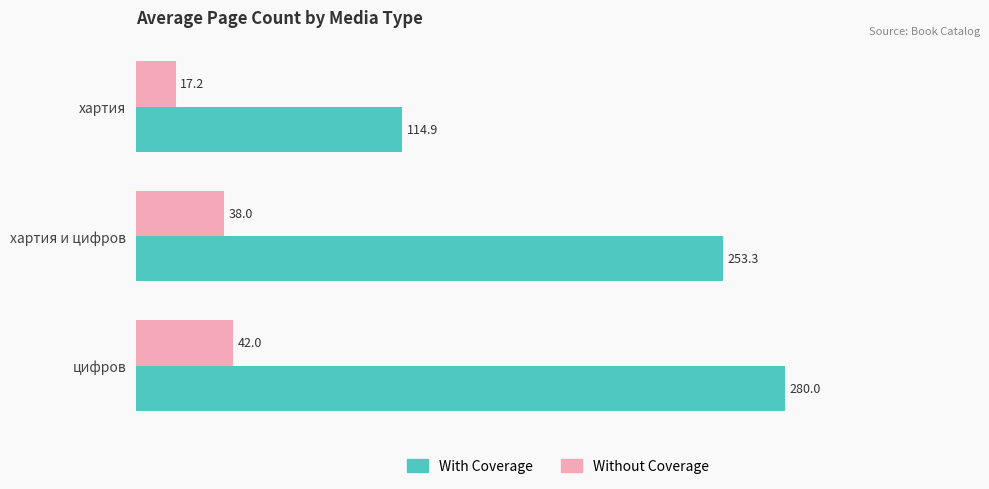

Where is With Coverage nearest to the value 197?

хартия и цифров